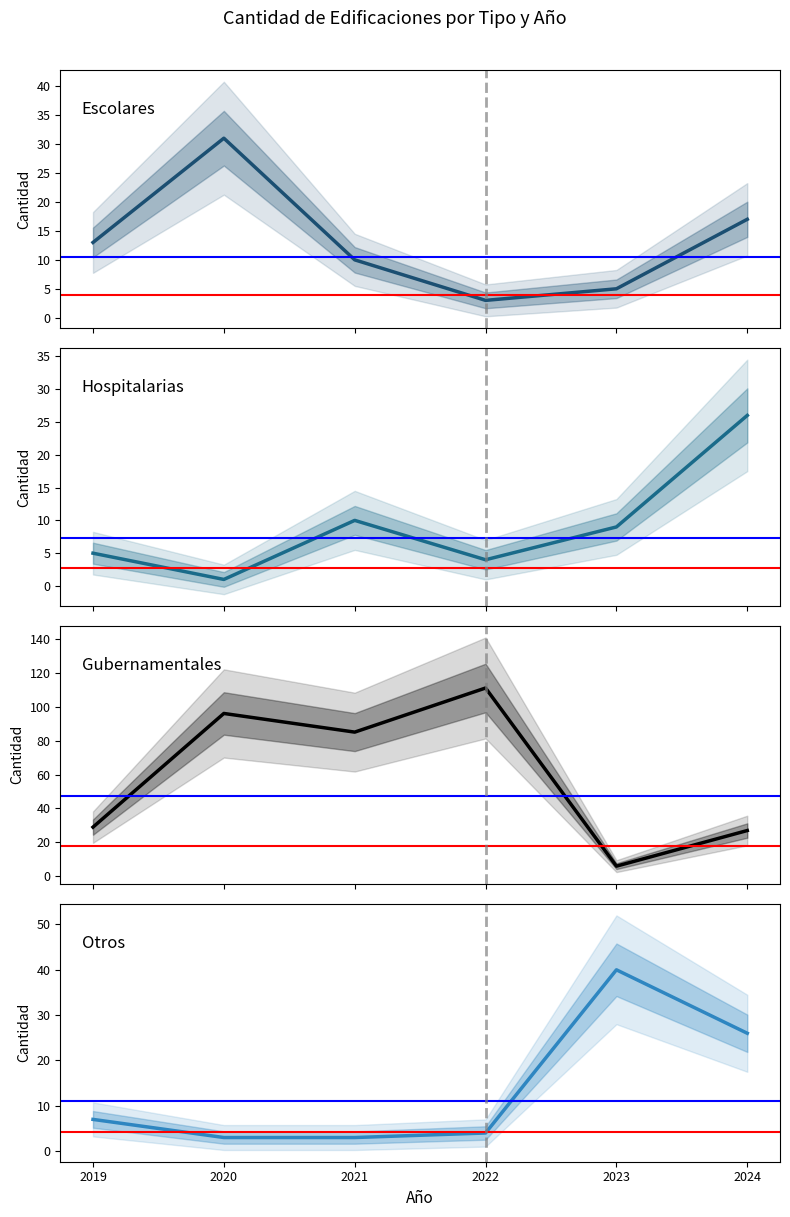

Is the value of Otros at 2019 greater than the value of Hospitalarias at 2019?

Yes